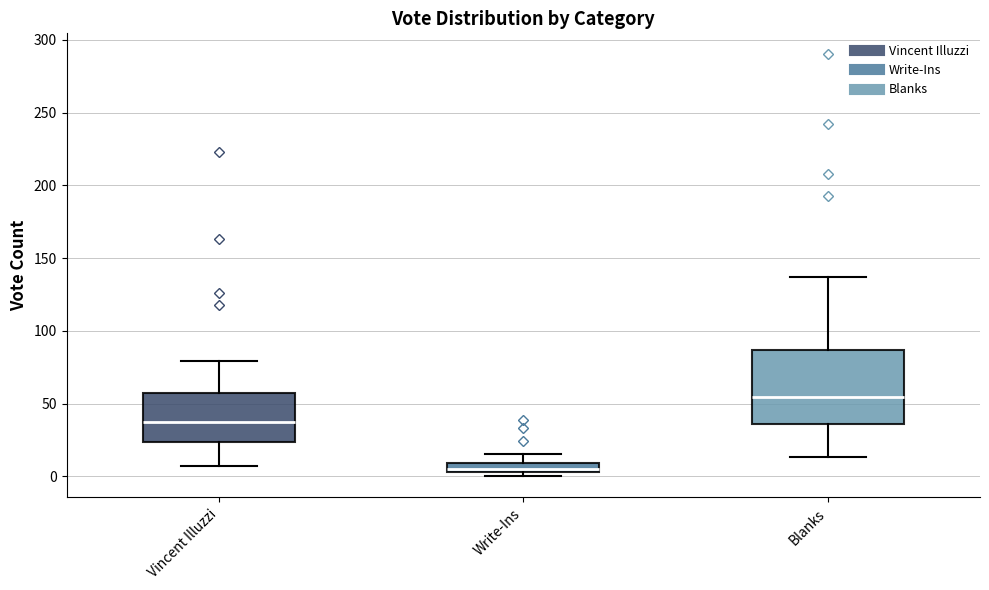

Which box is the tallest, from its lower edge to its upper edge?

Blanks